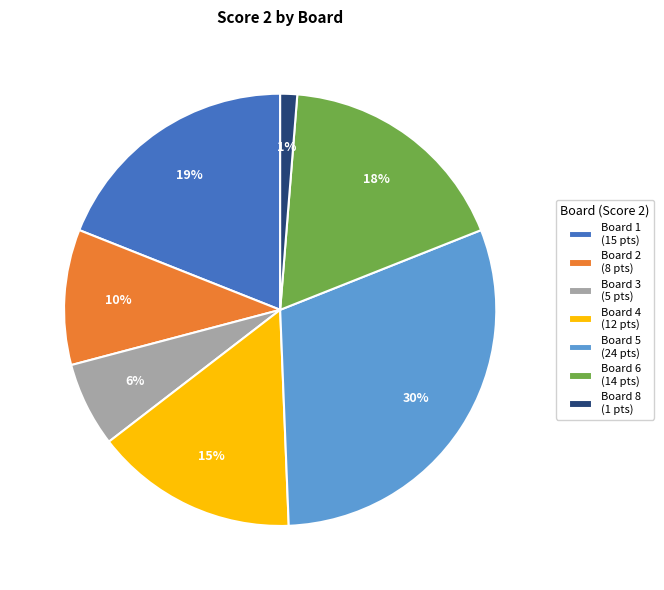

Is there a majority slice in this chart?

No